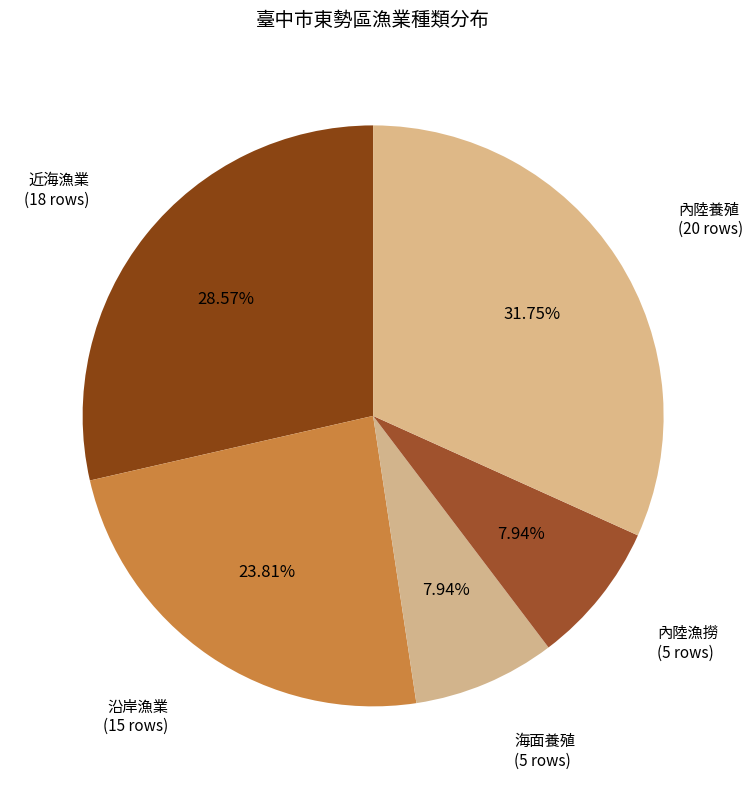

Count the number of slices in the pie.

5